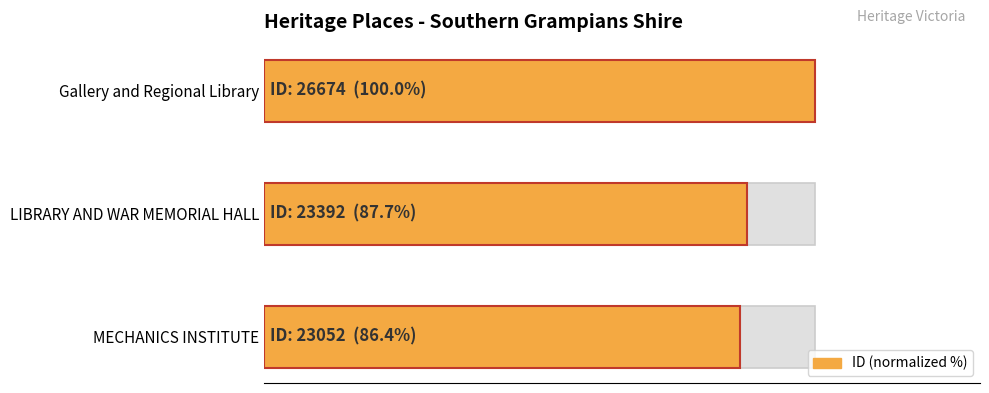

What is the sum of all values?

274.1